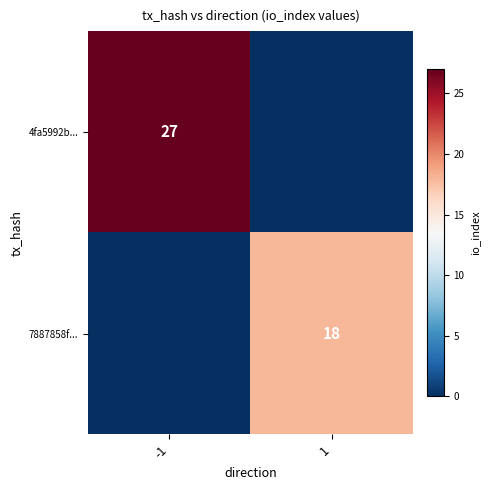

Is it true that 4fa5992b... equals 27 at -1?

True